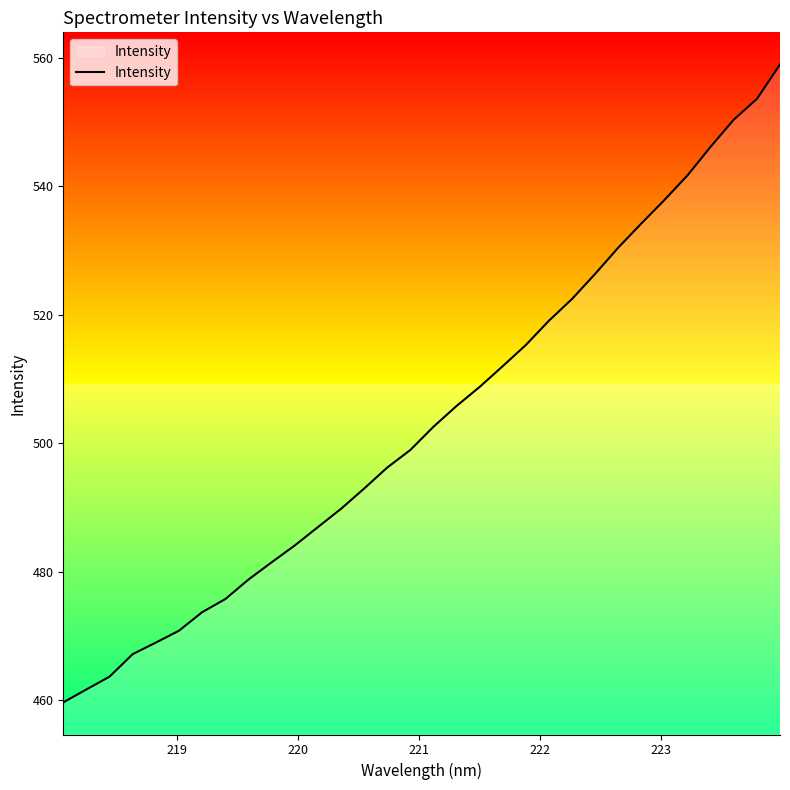

What is the minimum value shown in the chart?

459.7